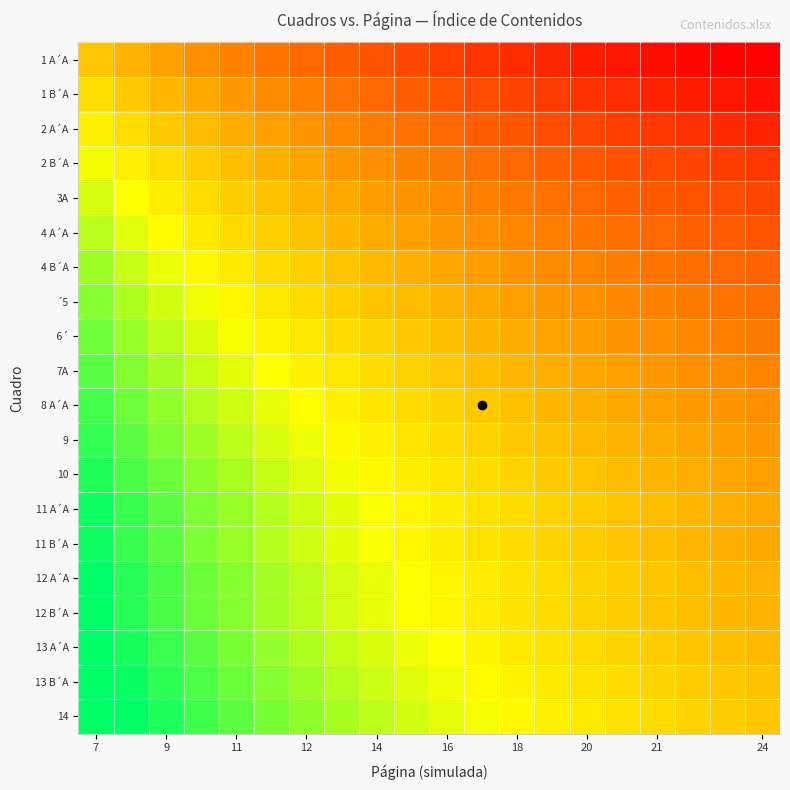

At how many categories does at least one series exceed 2?

6